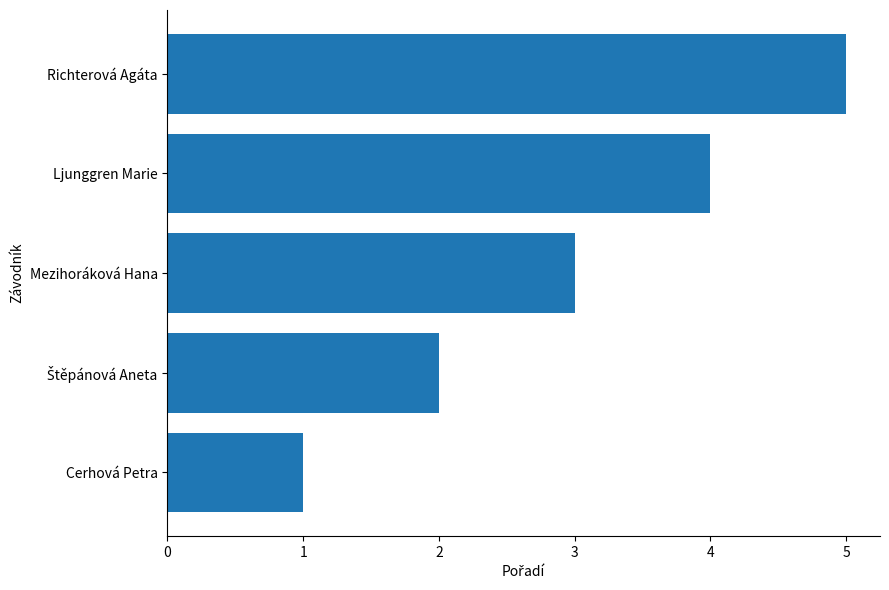

Approximately how many times larger is the value at Richterová Agáta compared to Cerhová Petra?

5.0